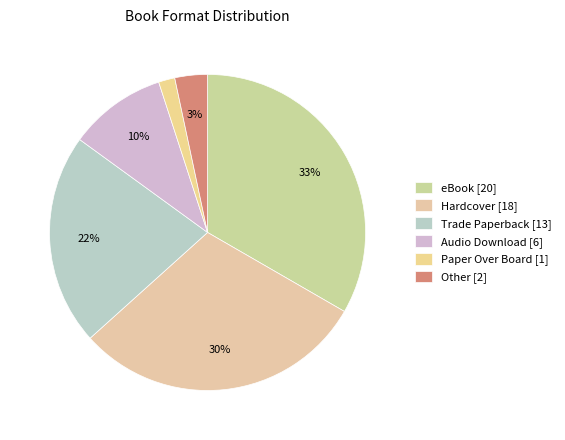

To the nearest percent, what is the difference between the eBook and Hardcover slice percentages?

3%